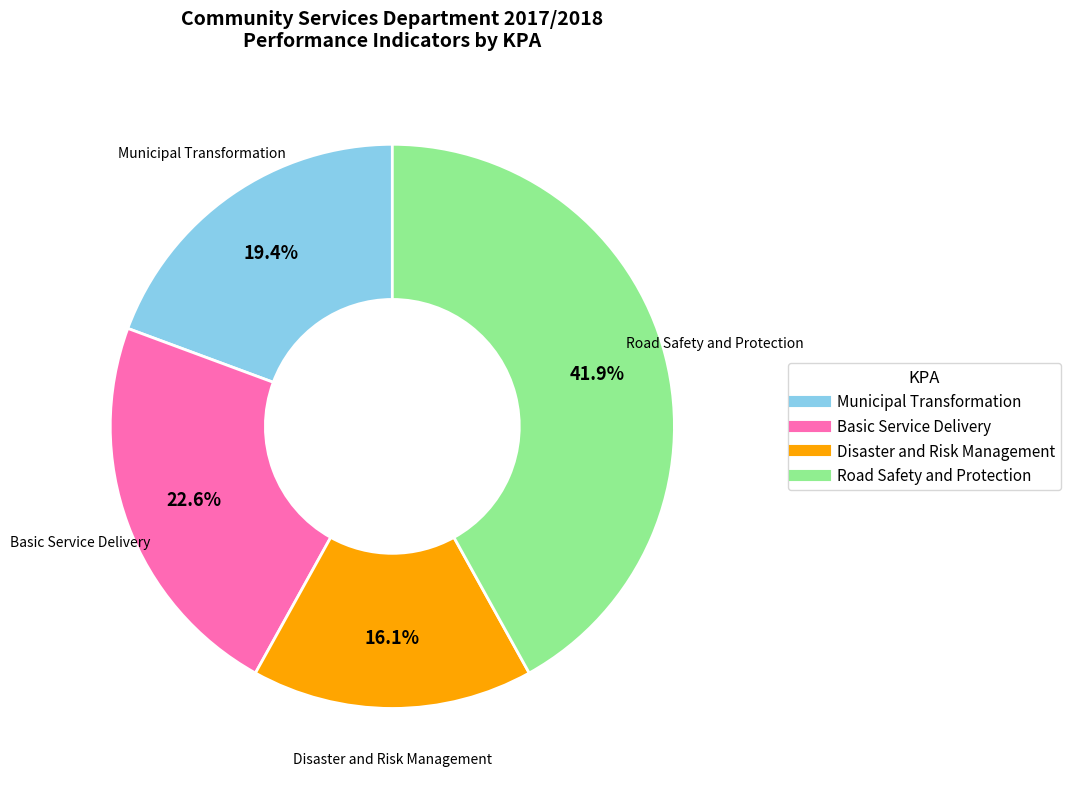

Which has a higher value, Basic Service Delivery or Road Safety and Protection?

Road Safety and Protection